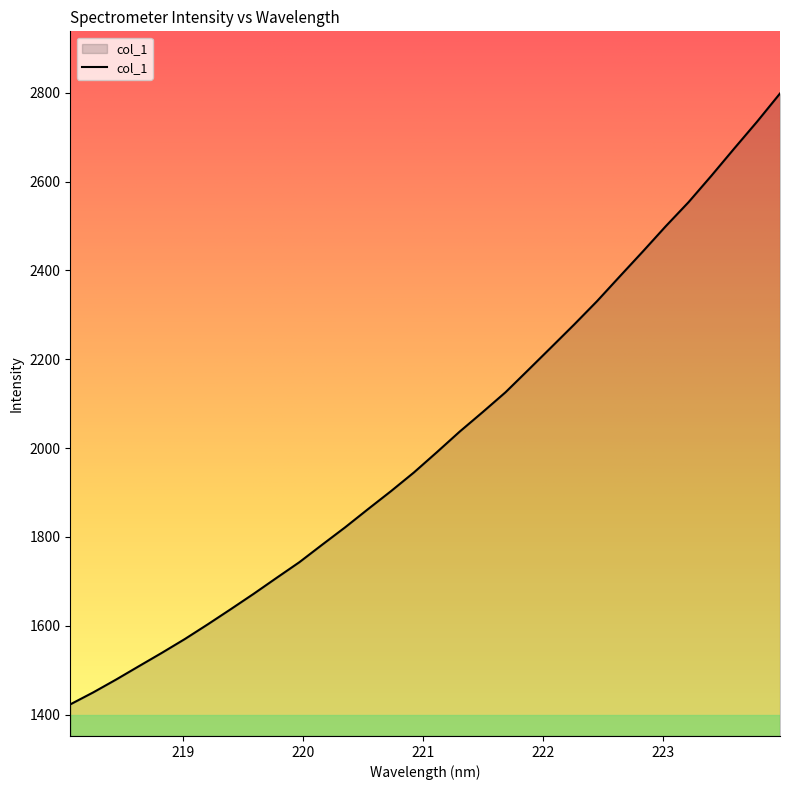

What is the difference between the maximum and minimum values?

1375.4